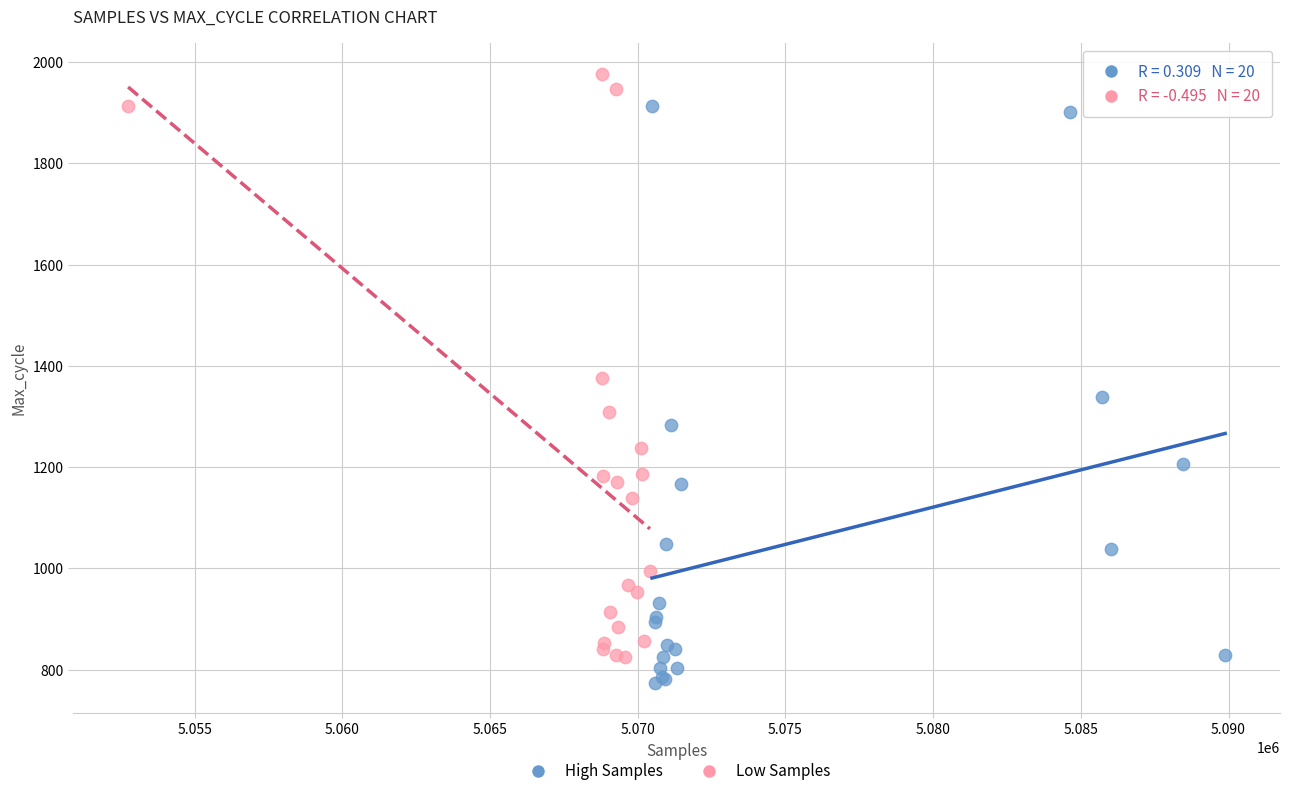

Which series contains the highest Y value?

Low Samples